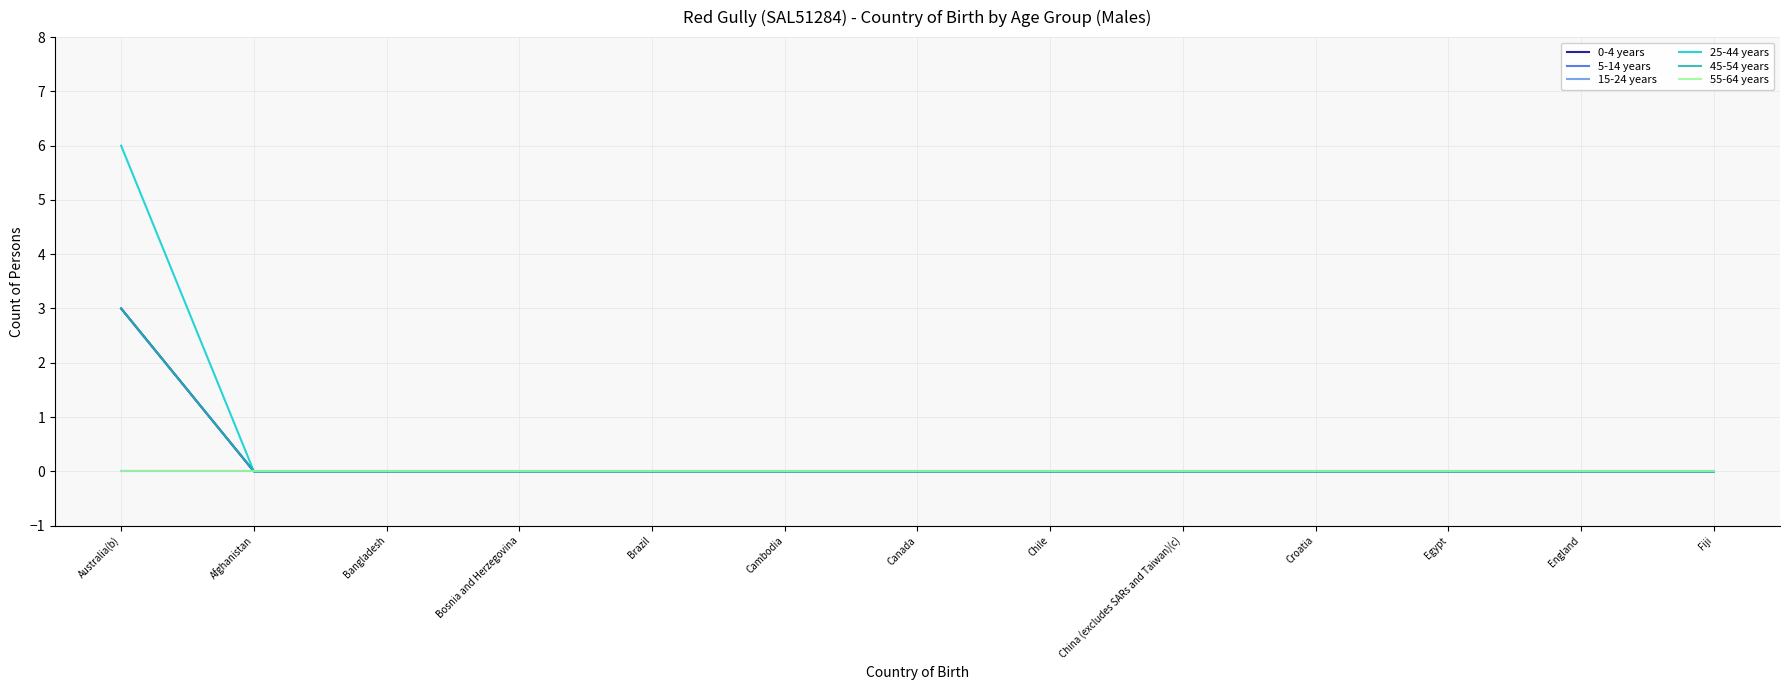

Does the chart have visible grid lines?

Yes